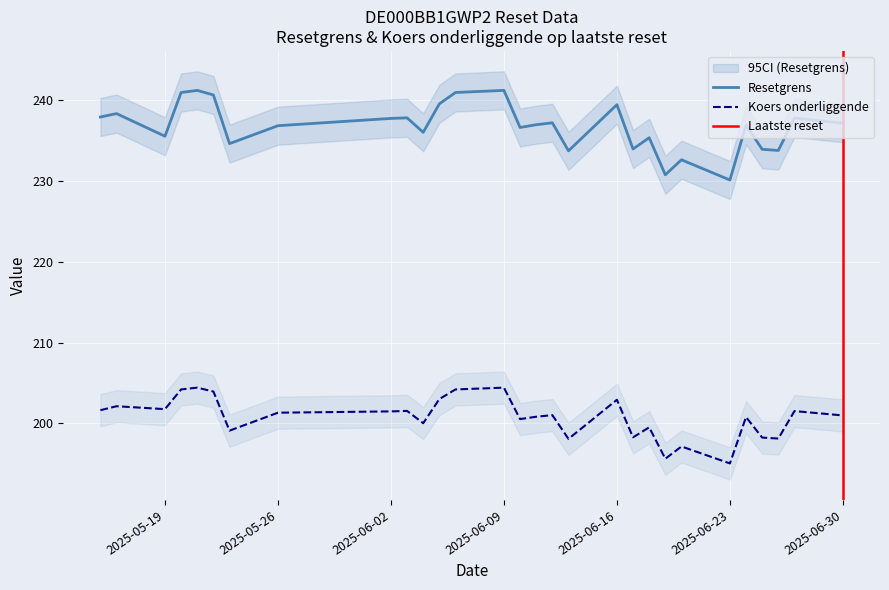

Is this an area chart (filled region under the line)?

No